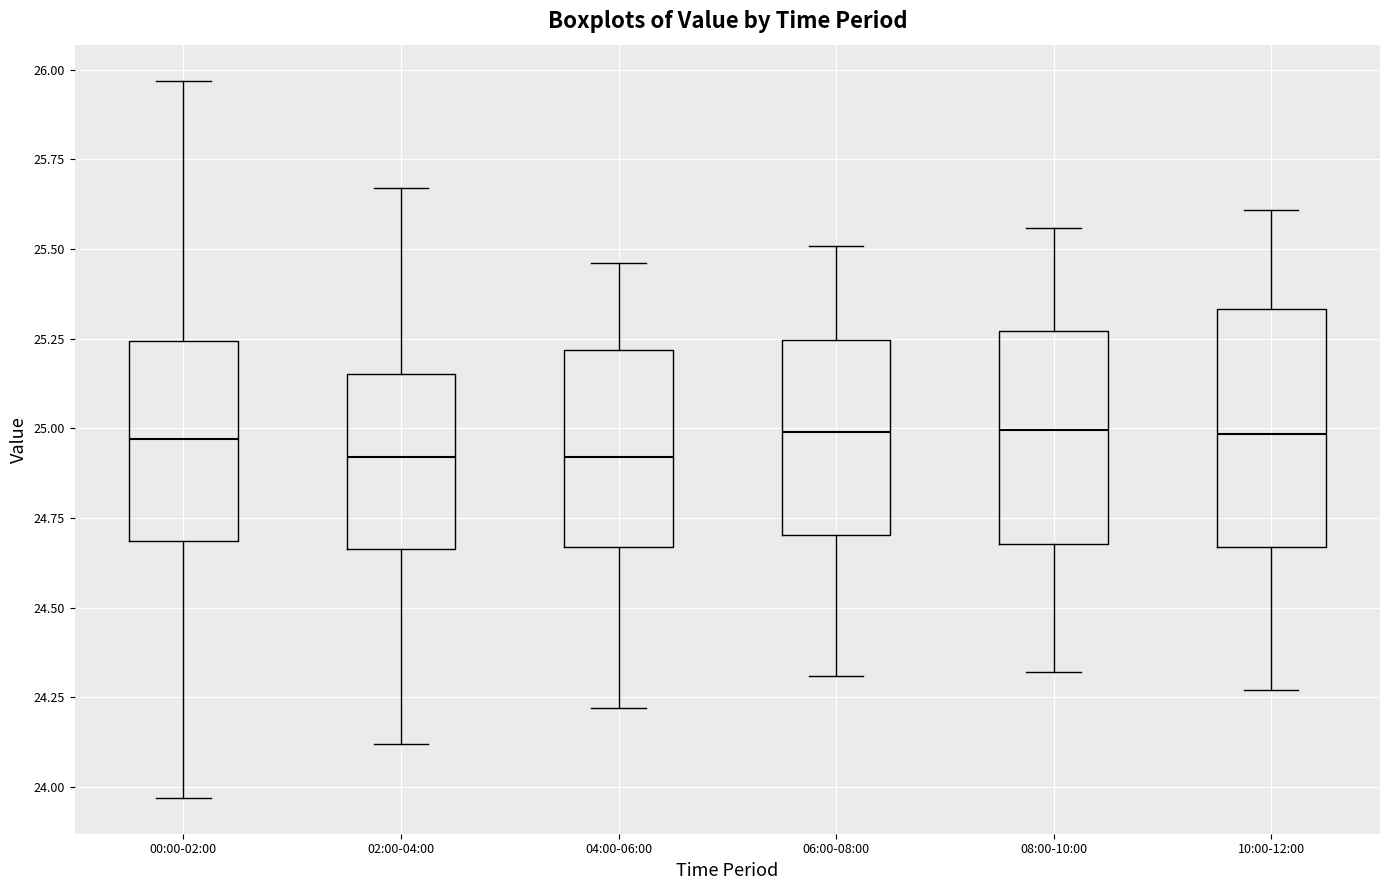

Reading left to right, read every box against the y-axis: the position of its median line, the range the box covers, and the ends of its whiskers. The values are not printed on the chart, so give them approximately, as read against the axis.

00:00-02:00: median 24.95, box 24.70 to 25.25, whiskers 23.95 to 25.95
02:00-04:00: median 24.90, box 24.65 to 25.15, whiskers 24.10 to 25.65
04:00-06:00: median 24.90, box 24.65 to 25.20, whiskers 24.20 to 25.45
06:00-08:00: median 25.00, box 24.70 to 25.25, whiskers 24.30 to 25.50
08:00-10:00: median 25.00, box 24.70 to 25.25, whiskers 24.30 to 25.55
10:00-12:00: median 25.00, box 24.65 to 25.35, whiskers 24.25 to 25.60